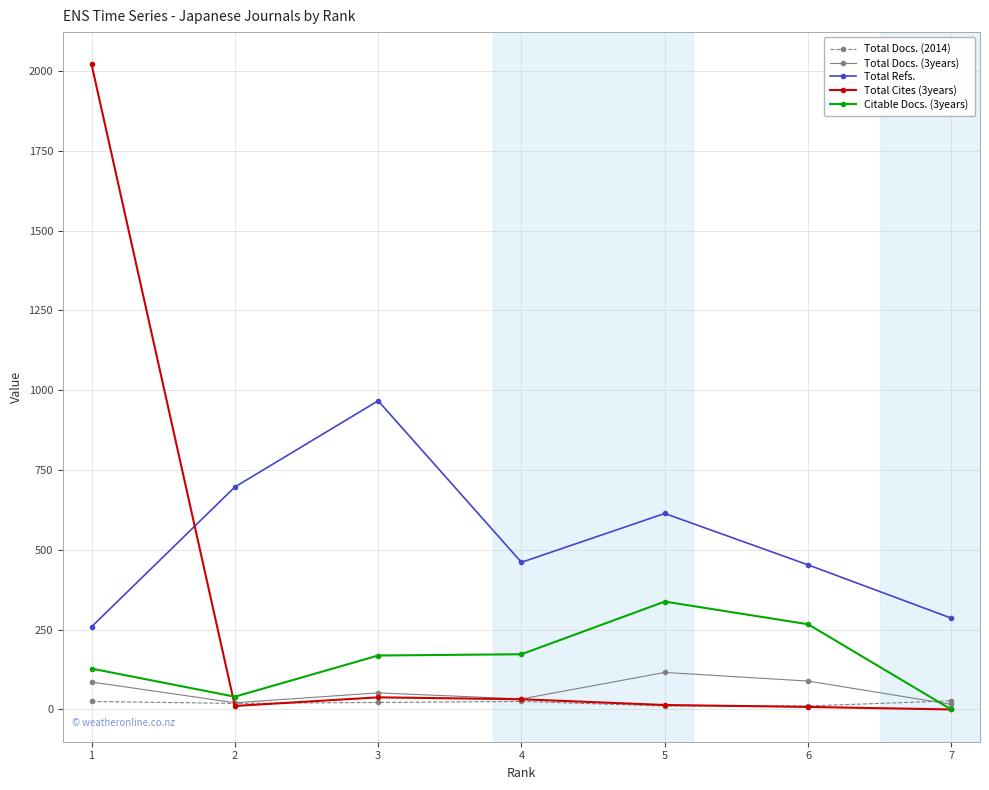

What is the value of the Total Refs. point at the 3rd from the left?

967